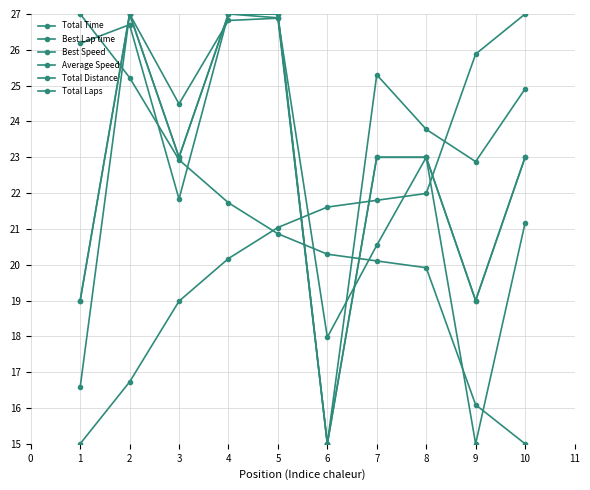

Does the chart have visible grid lines?

Yes